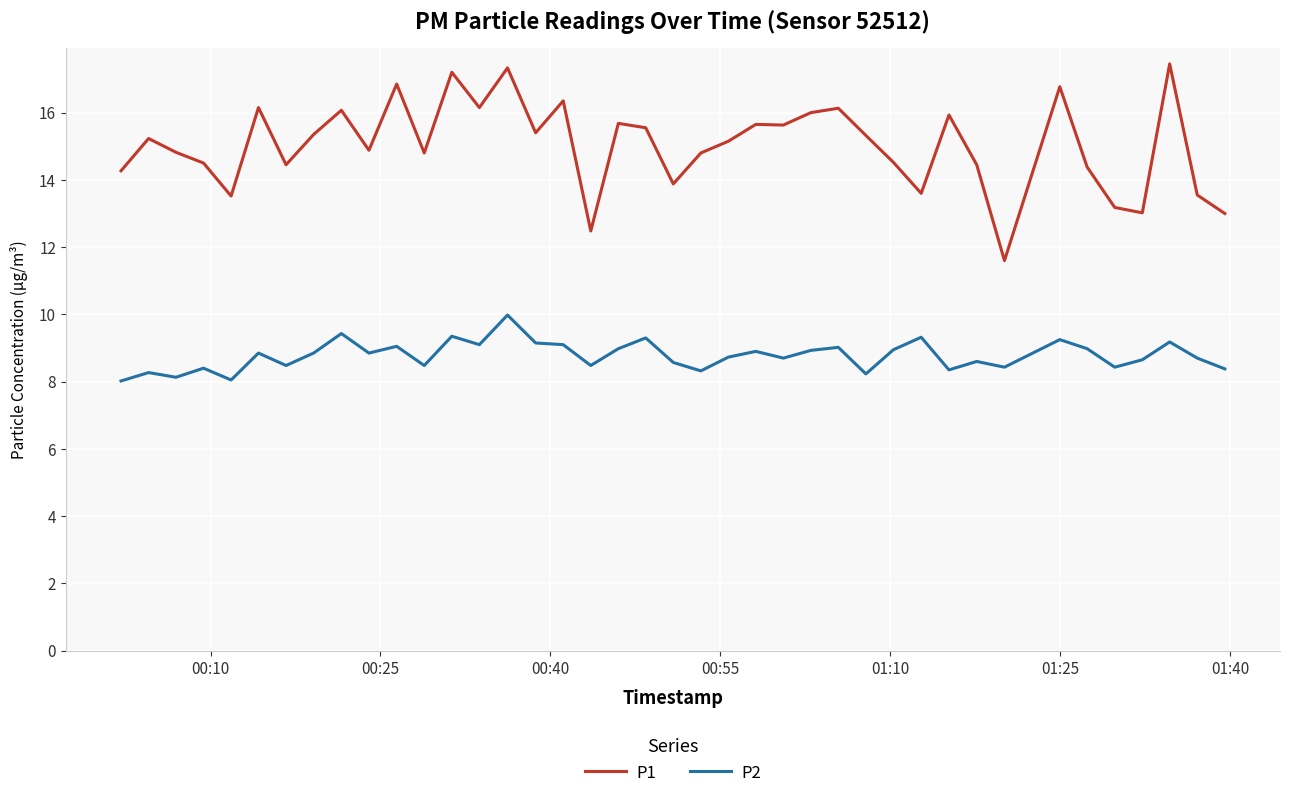

In P1, how many points are lower than both neighbors (excluding endpoints)?

12